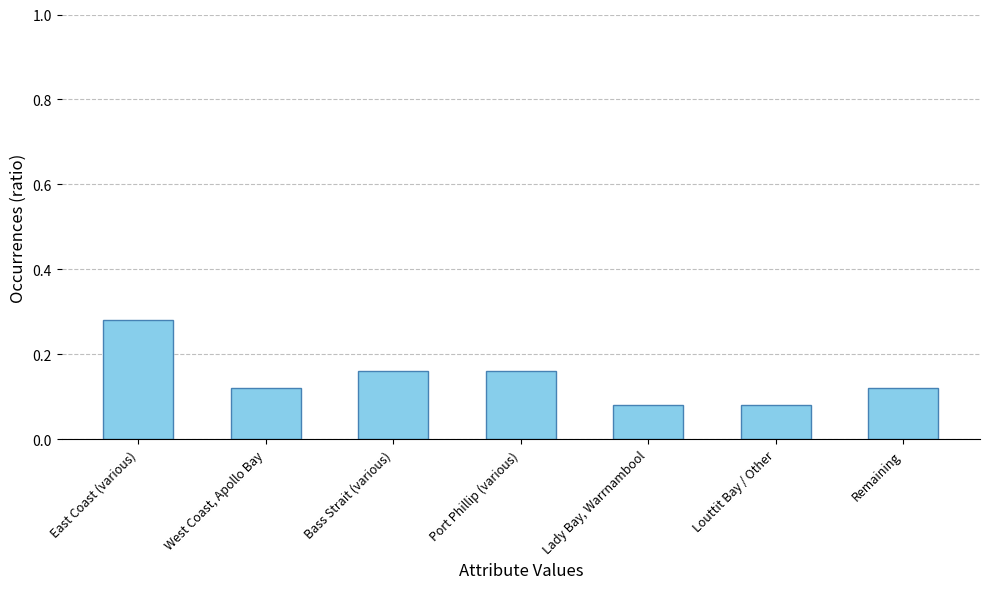

What position from the left is East Coast (various)?

1